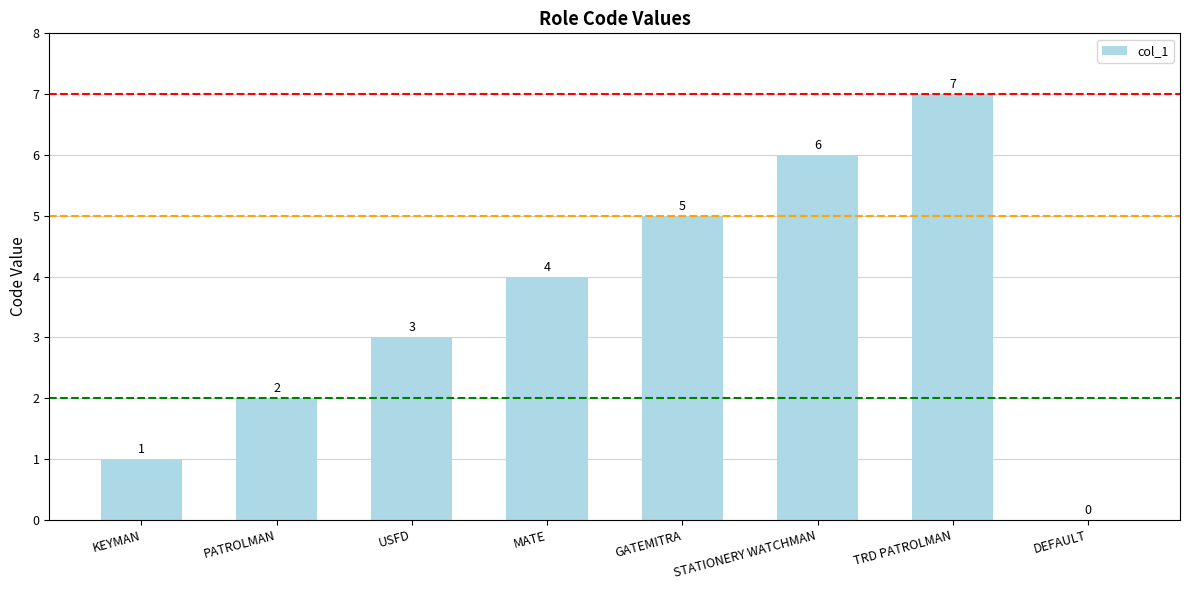

Is it true that the value at GATEMITRA is 5?

True